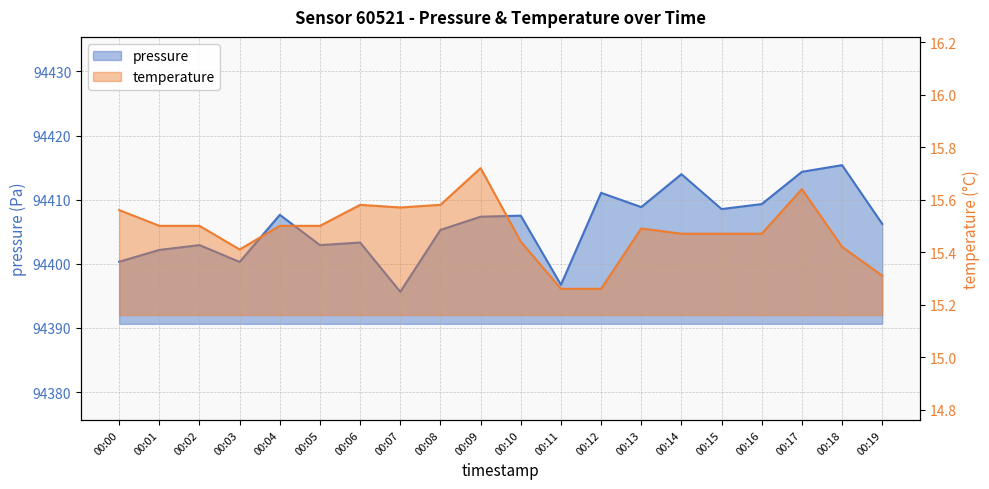

Which series changed the most between 00:06 and 00:11?

pressure